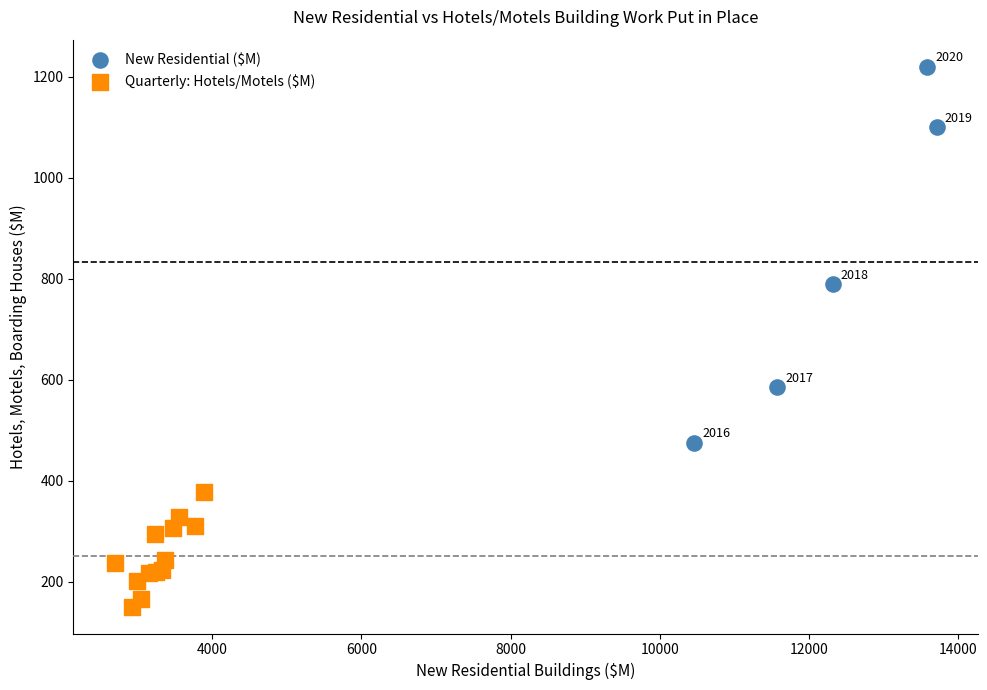

Which series has the largest Y range (max minus min)?

New Residential ($M)